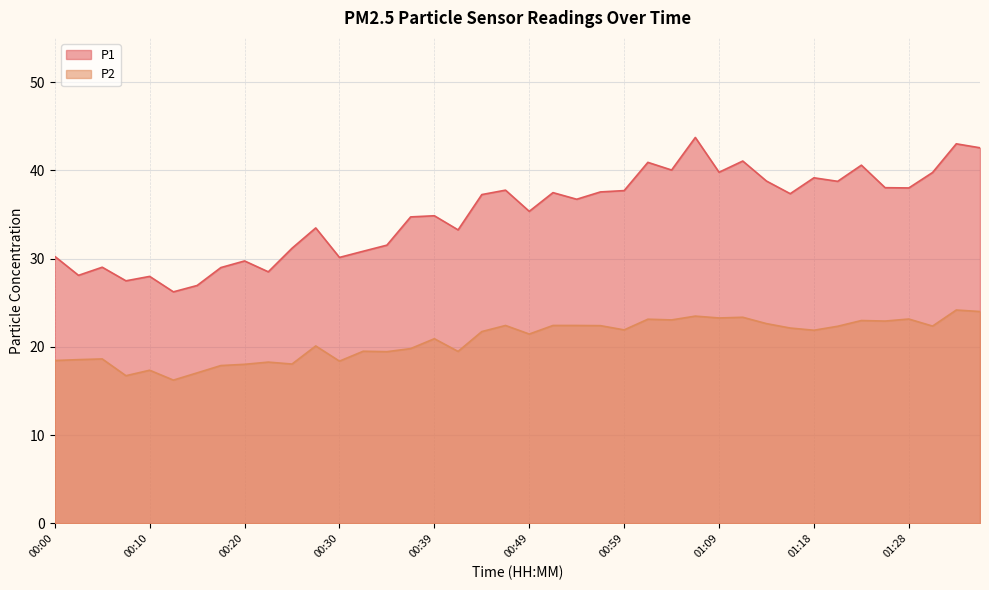

What is the average value of the P2 series?

20.8